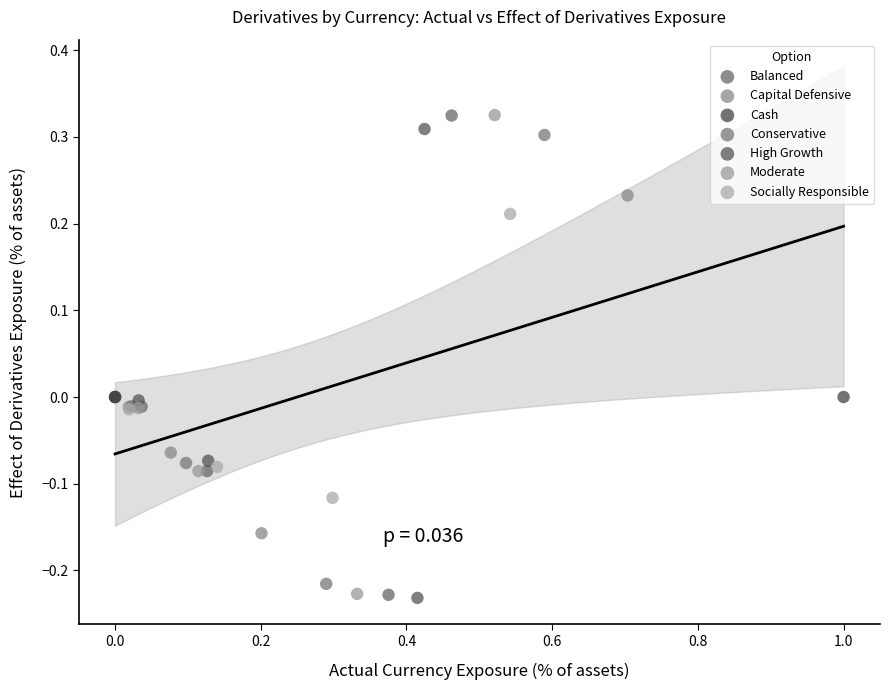

What are all the series names shown in the legend?

Balanced, Capital Defensive, Cash, Conservative, High Growth, Moderate, Socially Responsible